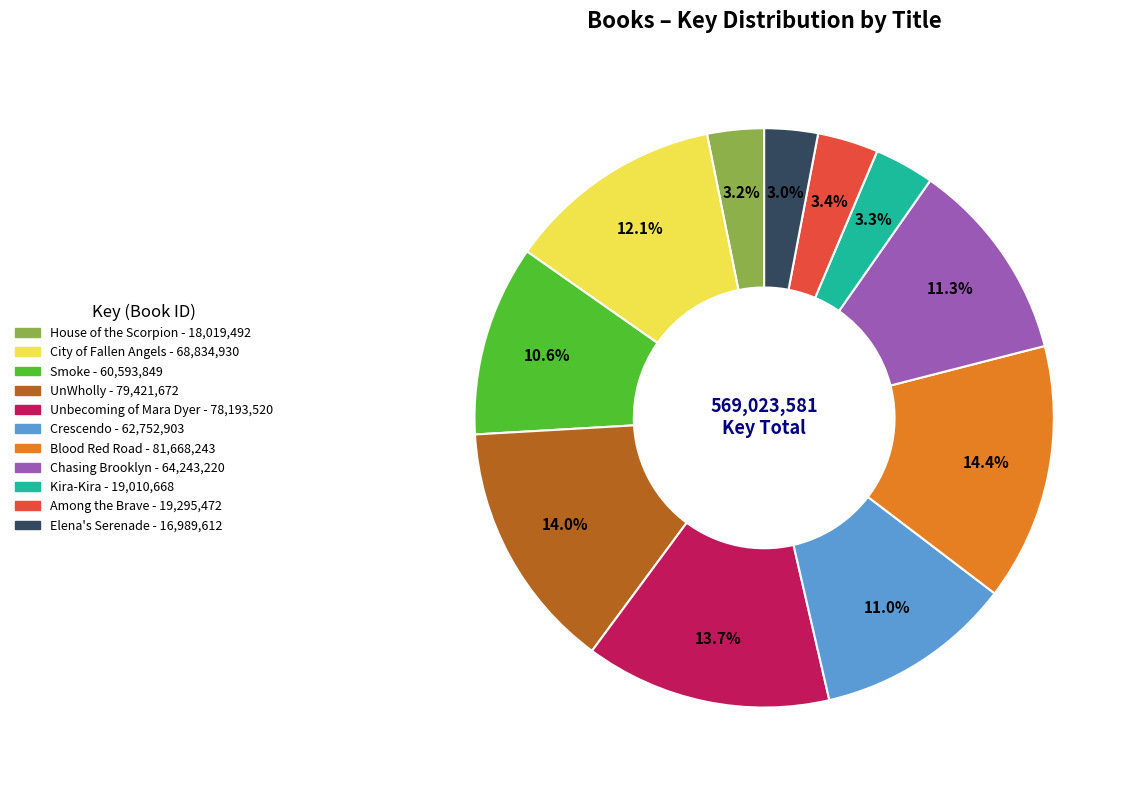

To the nearest percent, what percentage of the pie is Unbecoming of Mara Dyer?

14%